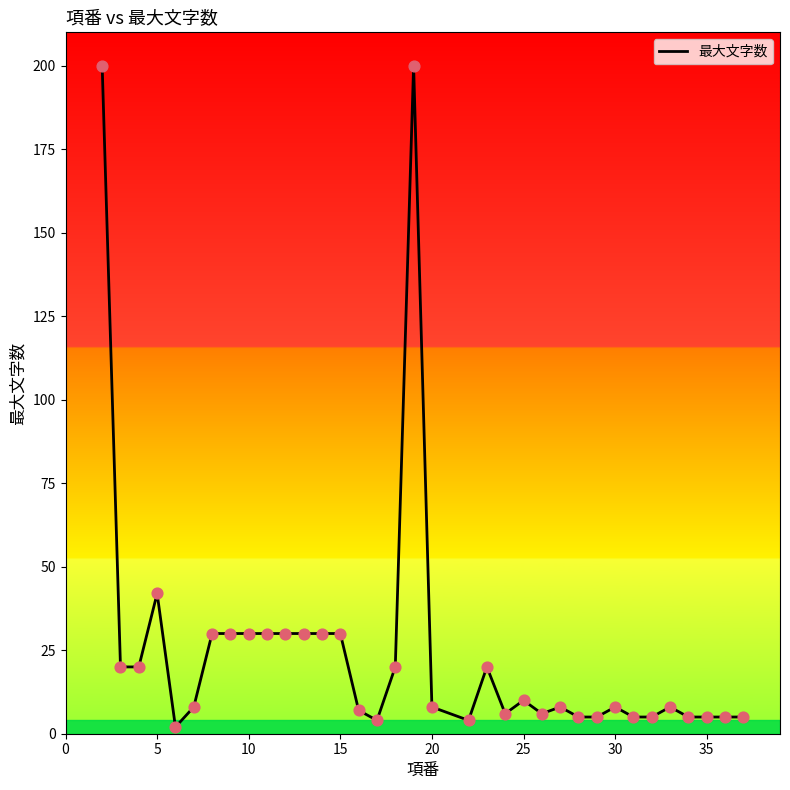

What is the greatest value displayed?

200